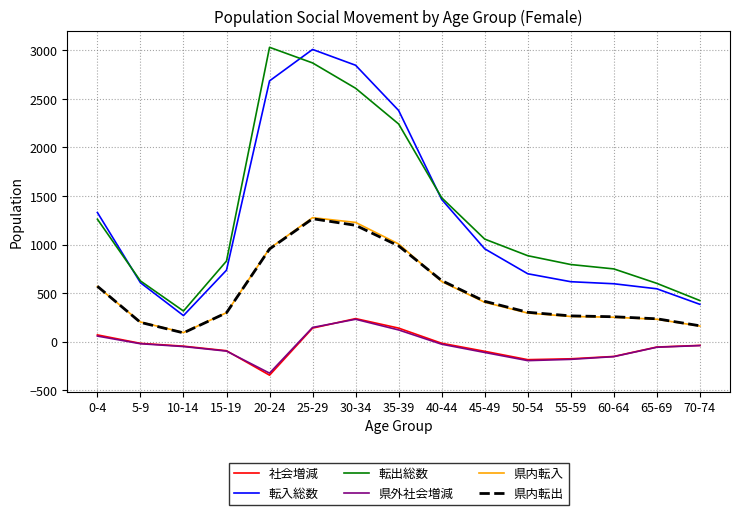

At which label does 県内転出 reach its peak?

25-29